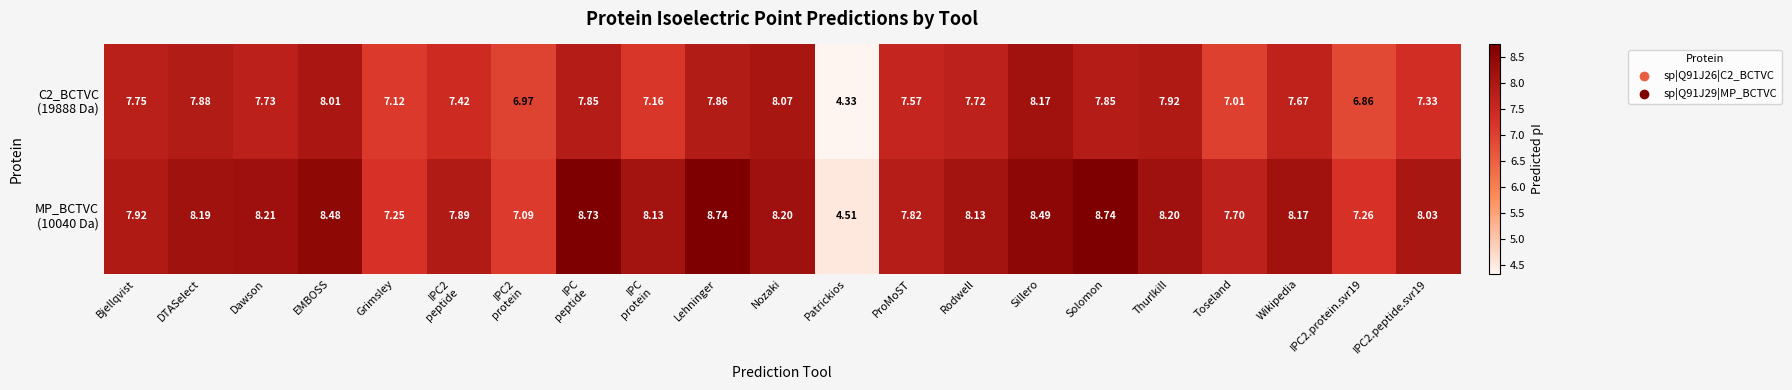

At which category does the chart reach its minimum across all series?

Patrickios